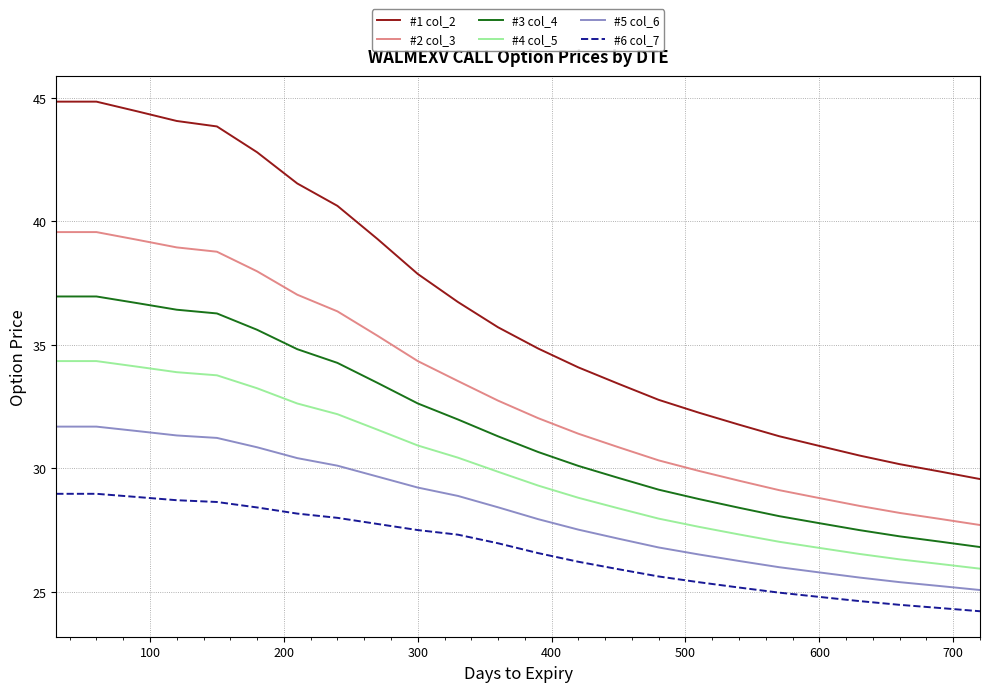

Which series has the largest total across all categories?

#1 col_2